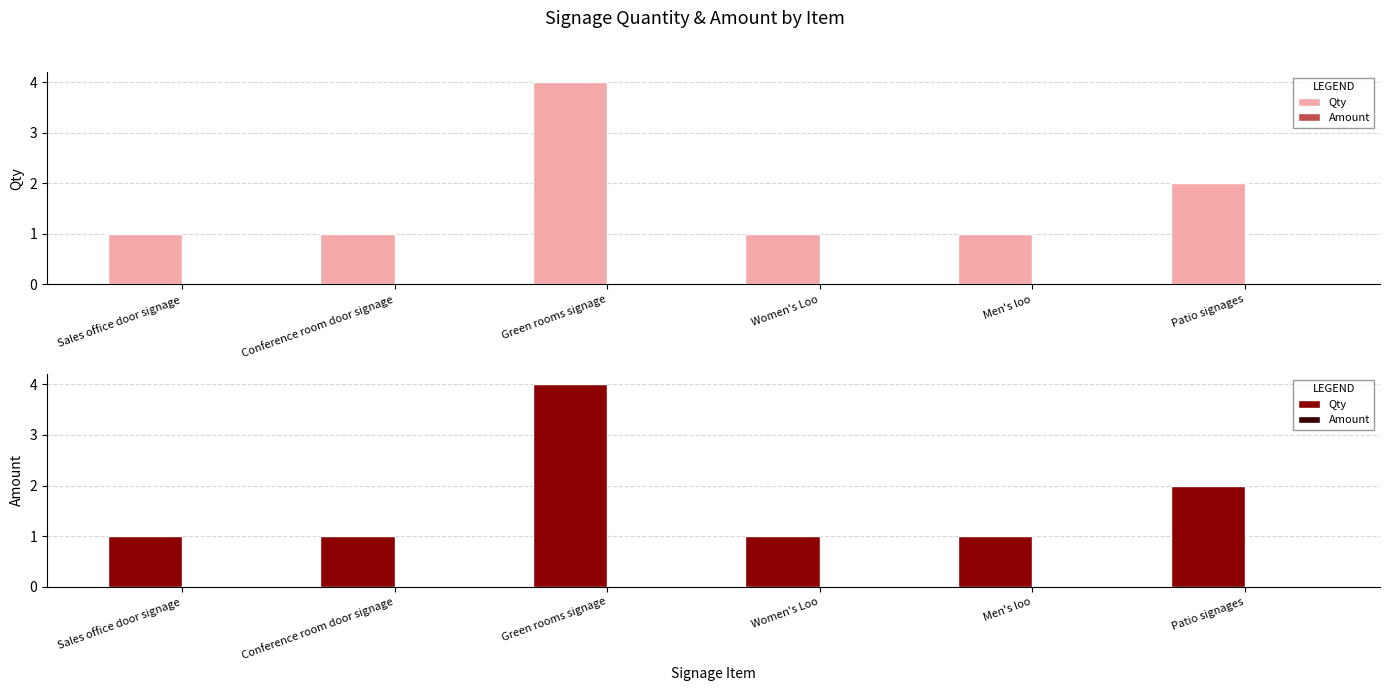

The value of Qty at Conference room door signage is 1. True or false?

True